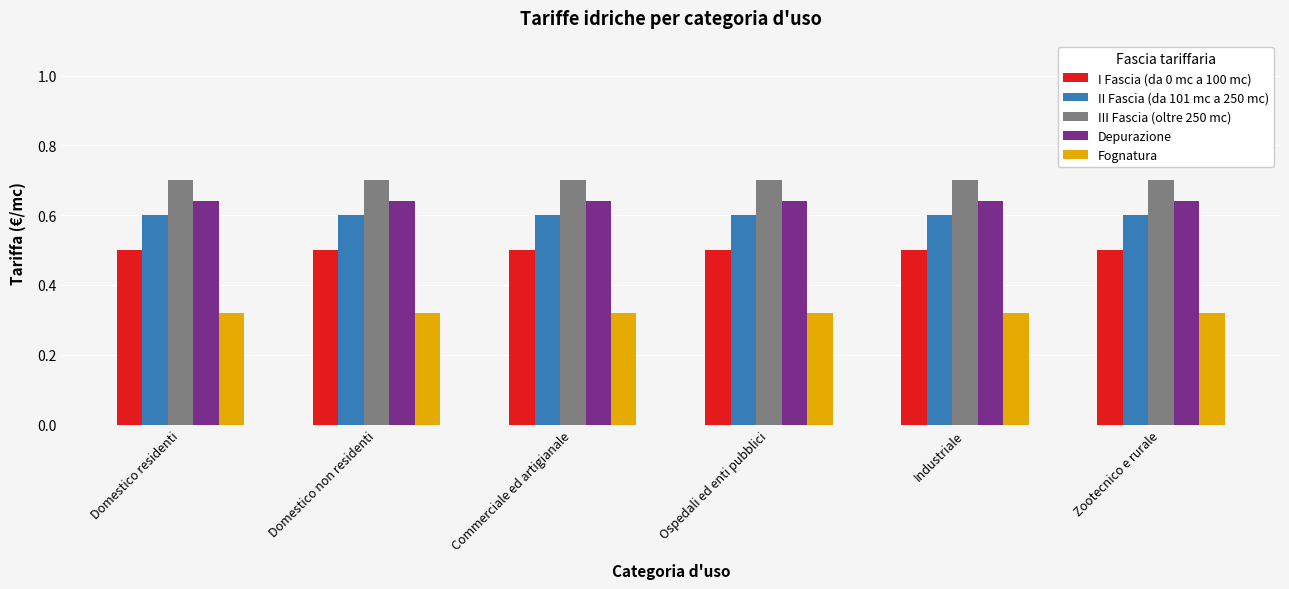

Is the value of III Fascia (oltre 250 mc) at Commerciale ed artigianale greater than the value of Fognatura at Domestico non residenti?

Yes